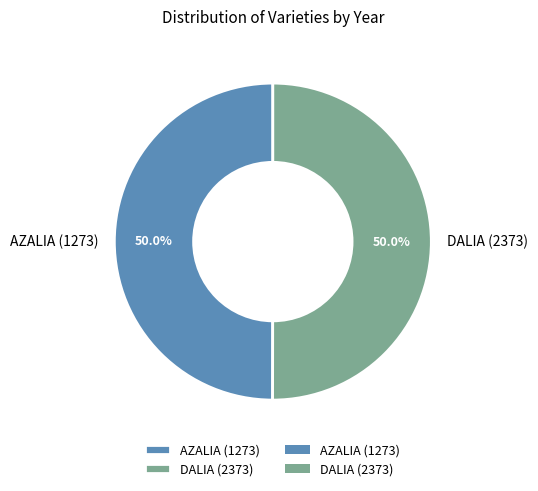

To the nearest percent, what is the combined percentage of AZALIA (1273) and DALIA (2373)?

100%